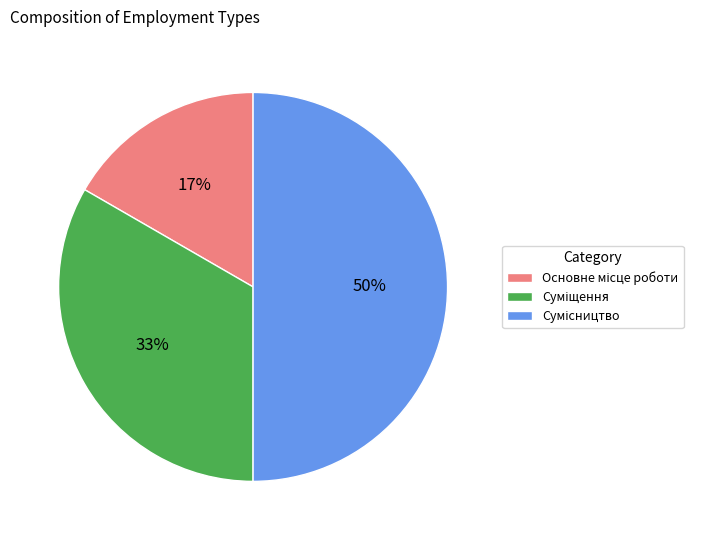

To the nearest percent, what is the average slice percentage?

33%